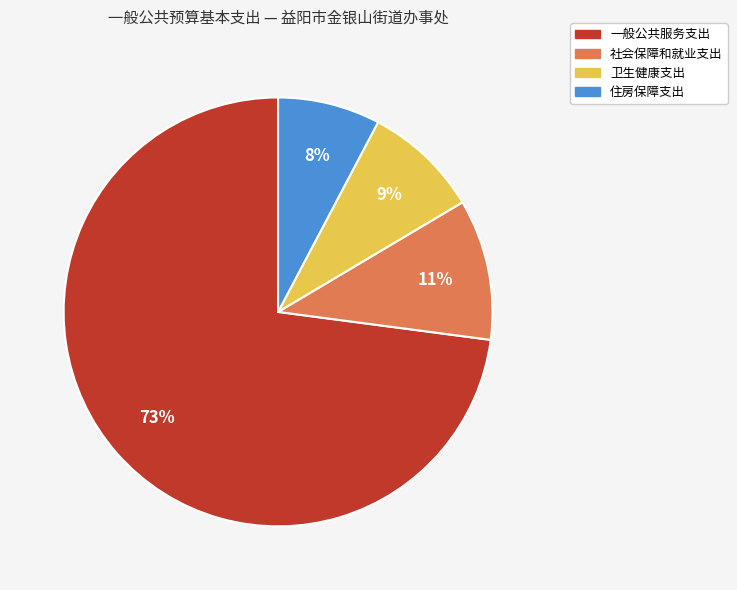

Approximately how many times larger is the value at 卫生健康支出 compared to 一般公共服务支出?

0.1